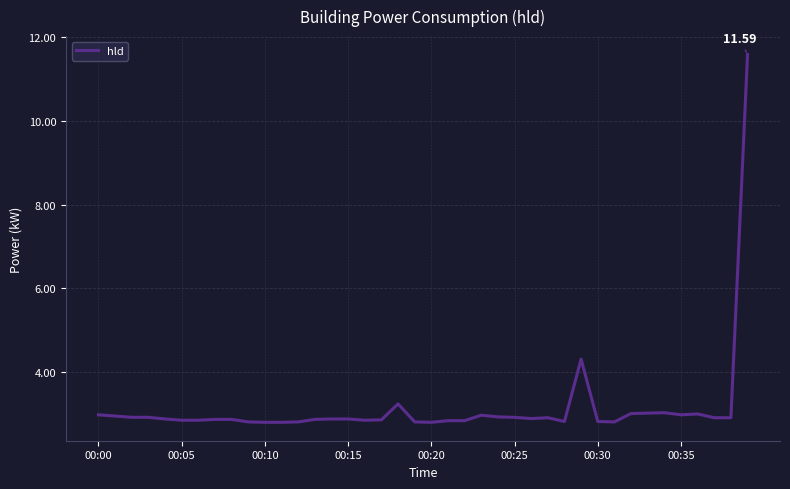

What is the difference between the maximum and minimum values?

8.8